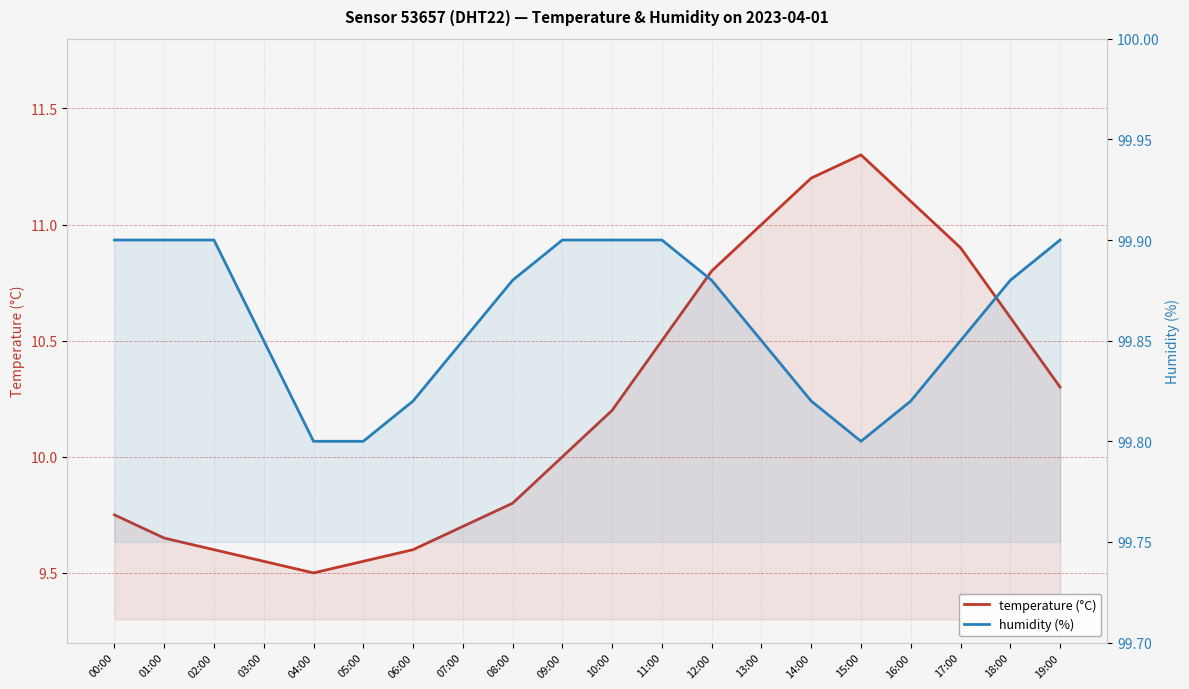

Reading left to right, extract all data points from this chart.

temperature (°C): 9.8	9.7	9.6	9.6	9.5	9.6	9.6	9.7	9.8	10.0	10.2	10.5	10.8	11.0	11.2	11.3	11.1	10.9	10.6	10.3
humidity (%): 99.9	99.9	99.9	99.8	99.8	99.8	99.8	99.8	99.9	99.9	99.9	99.9	99.9	99.8	99.8	99.8	99.8	99.8	99.9	99.9